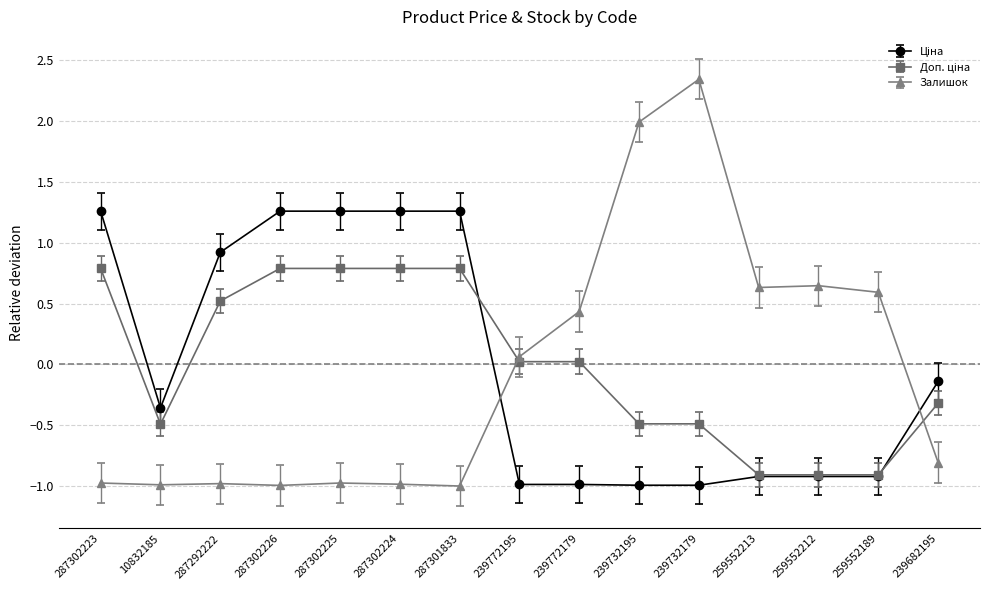

Count the number of data series in this chart.

3